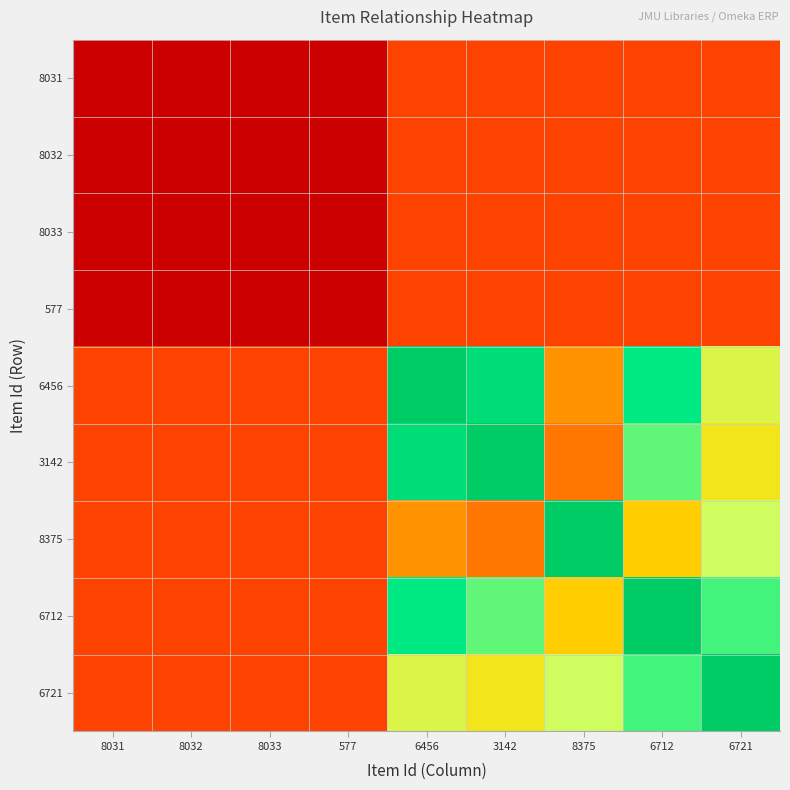

What is the spread (max minus min) of values at 8375?

0.8